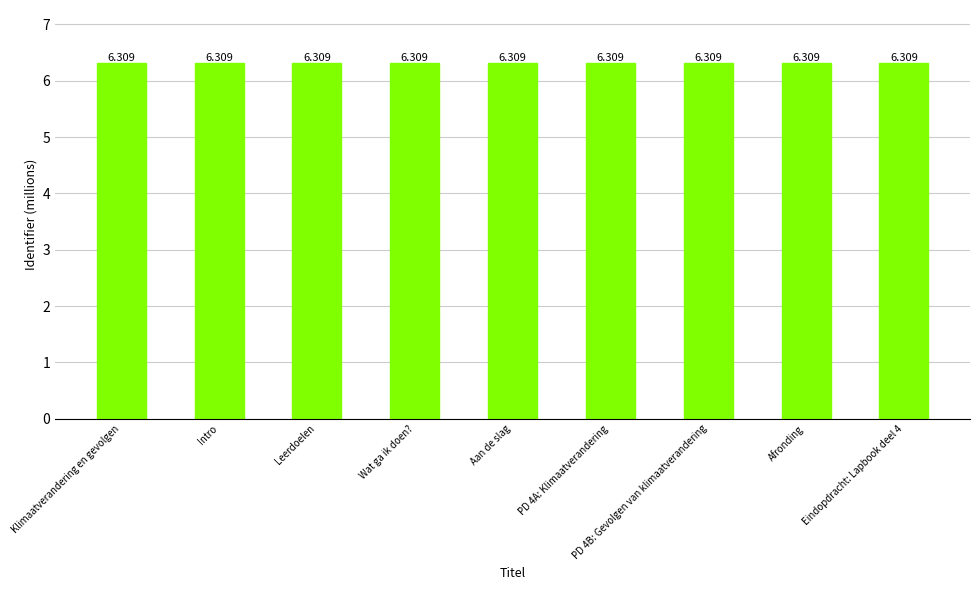

What is the label of the 6th bar from the right?

Wat ga ik doen?